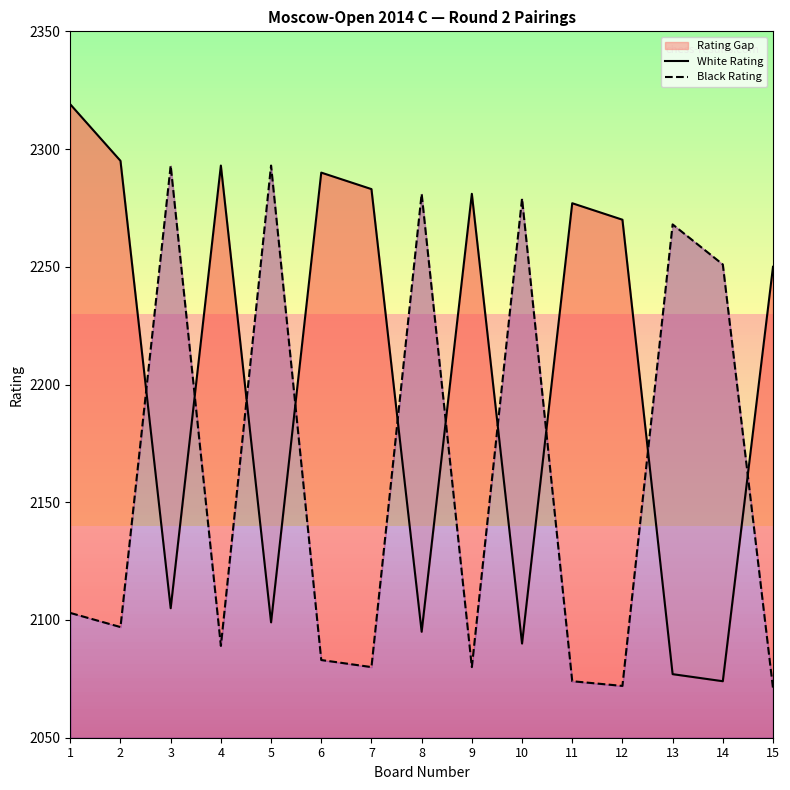

What is the difference between the highest and lowest values at 11?

203